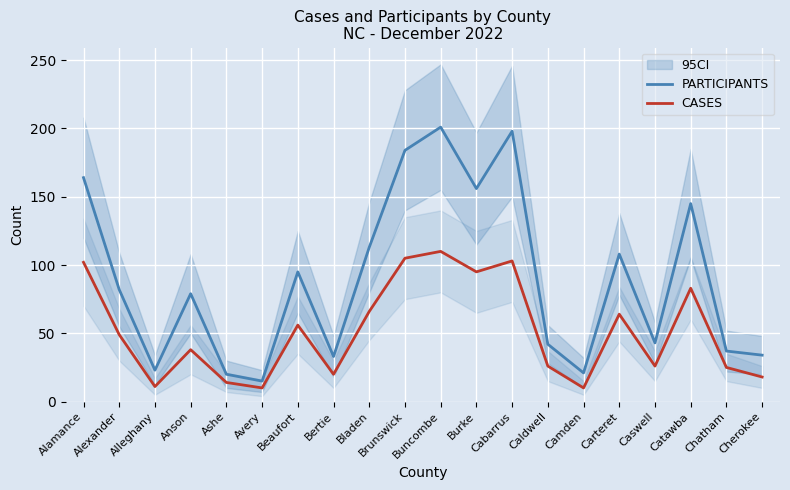

What is the average value of the PARTICIPANTS series?

90